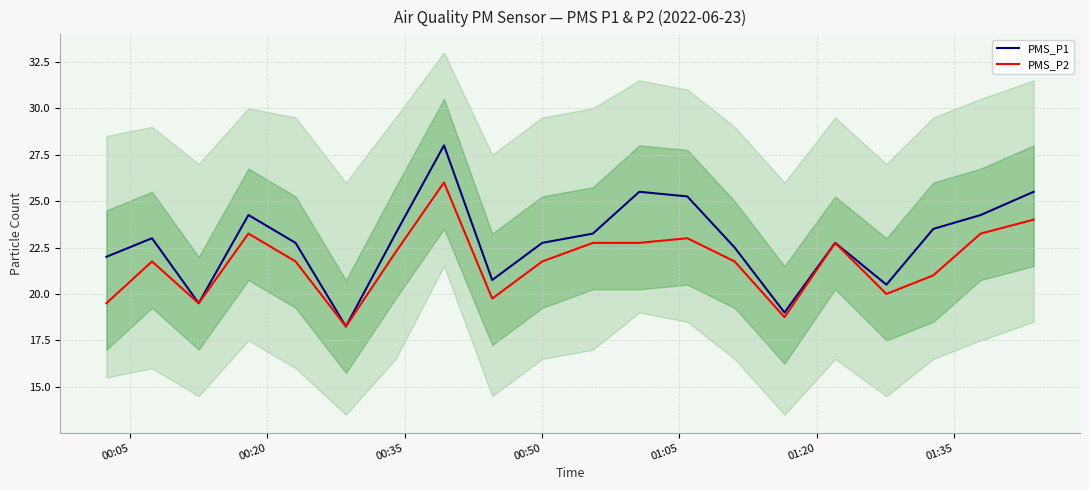

What is the highest value of the PMS_P1 series?

28.0